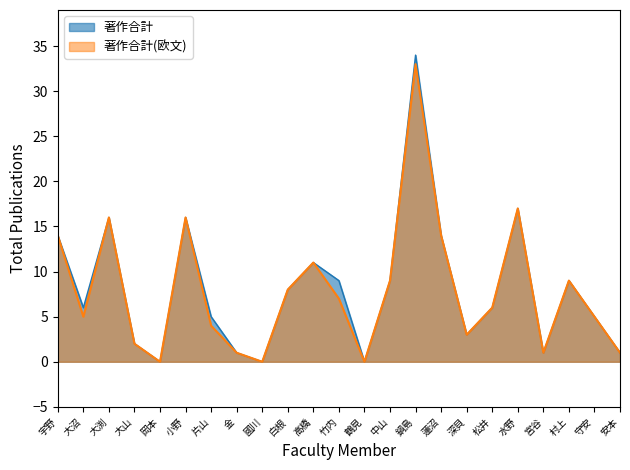

What is the value of the 著作合計(欧文) point at the 16th from the left?

14